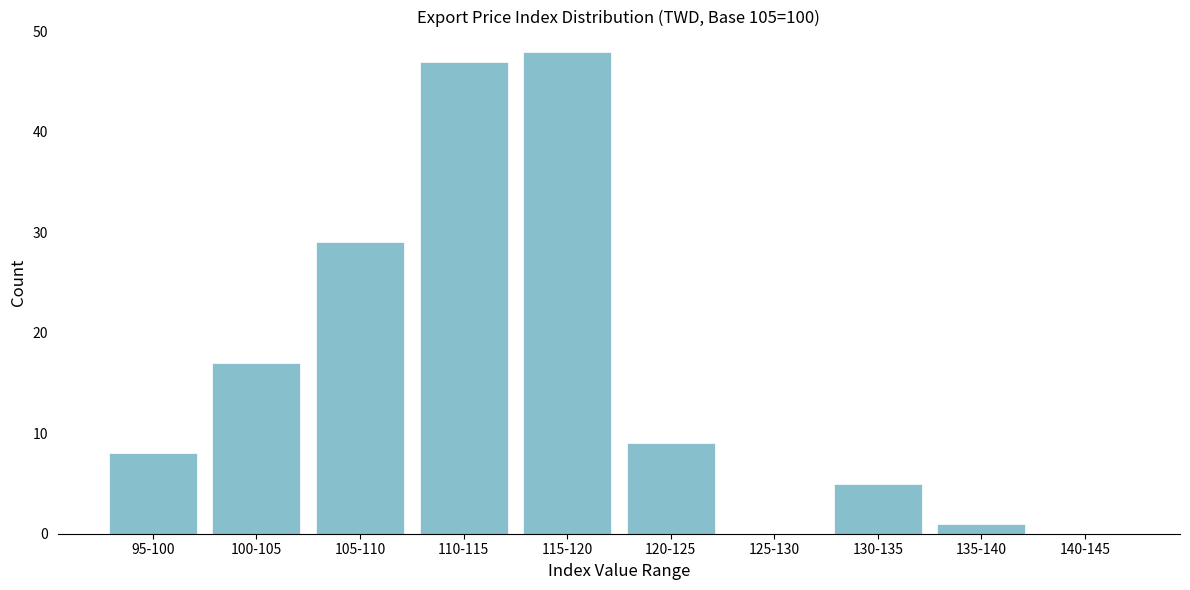

Reading right to left, transcribe all the data shown in this chart.

140-145=0	135-140=1	130-135=5	125-130=0	120-125=9	115-120=48	110-115=47	105-110=29	100-105=17	95-100=8